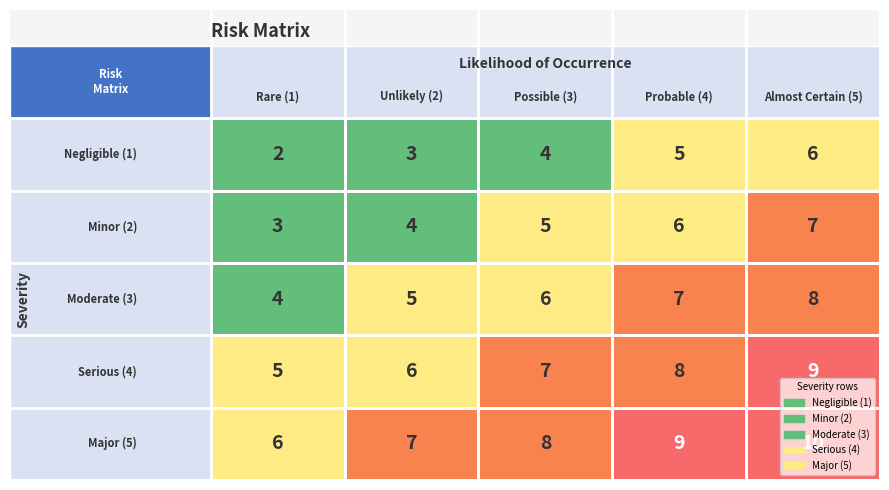

Is it true that Serious (4) equals 6 at 1?

True